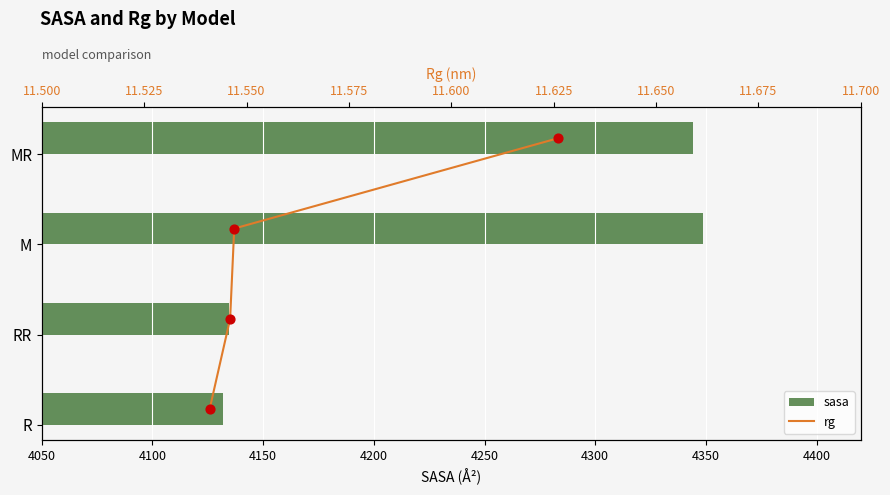

What are all the series names shown in the legend?

sasa, rg